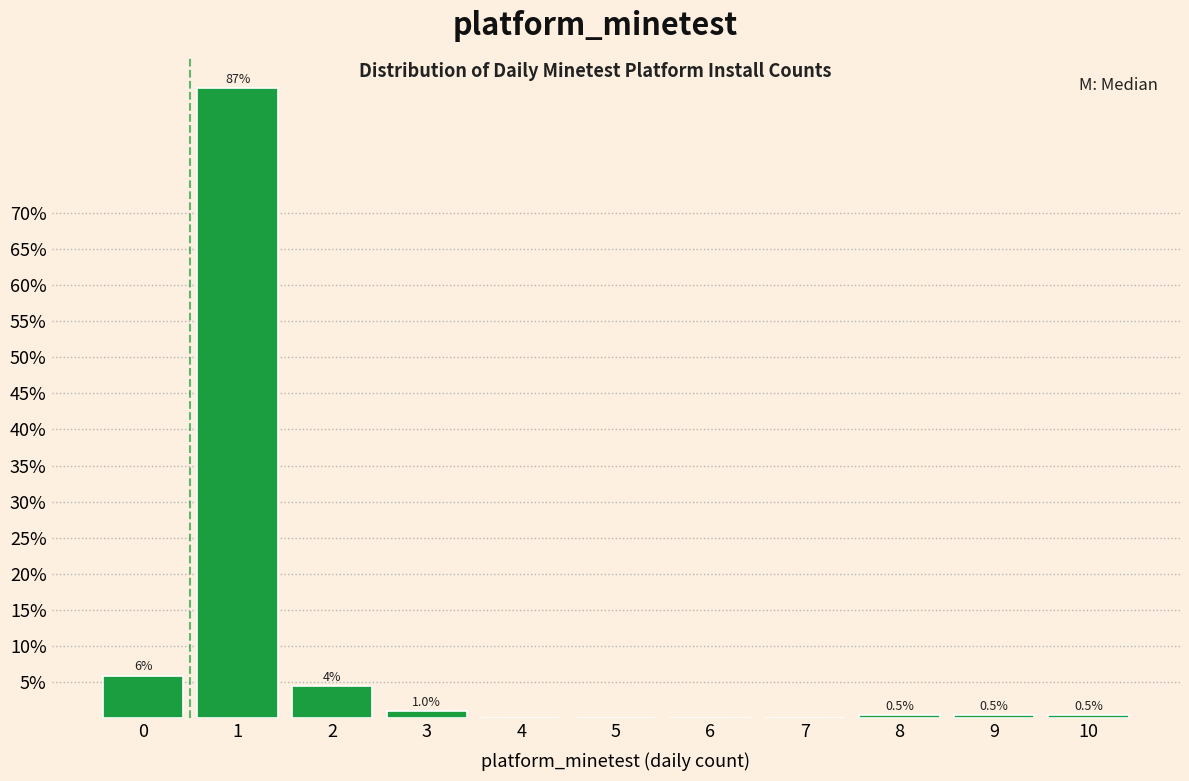

What is the greatest value displayed?

87.2